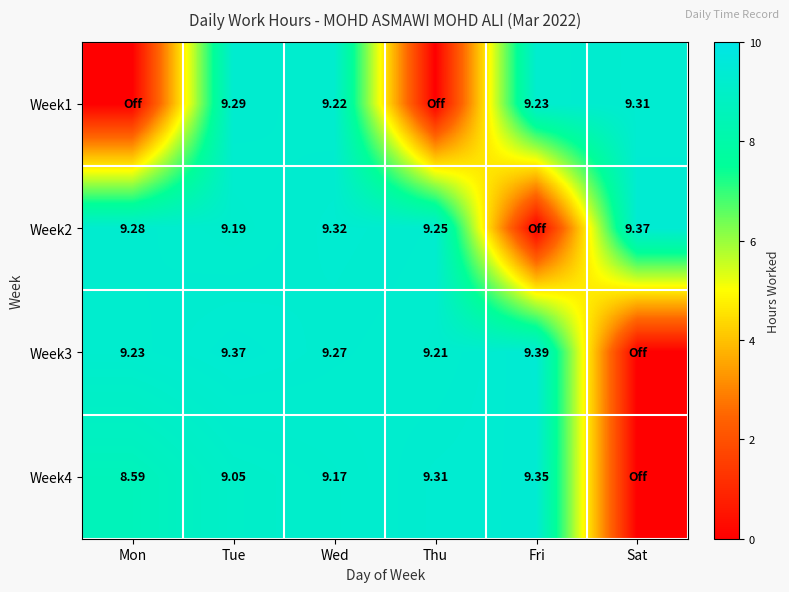

Between Sat and Tue, which is larger?

Sat